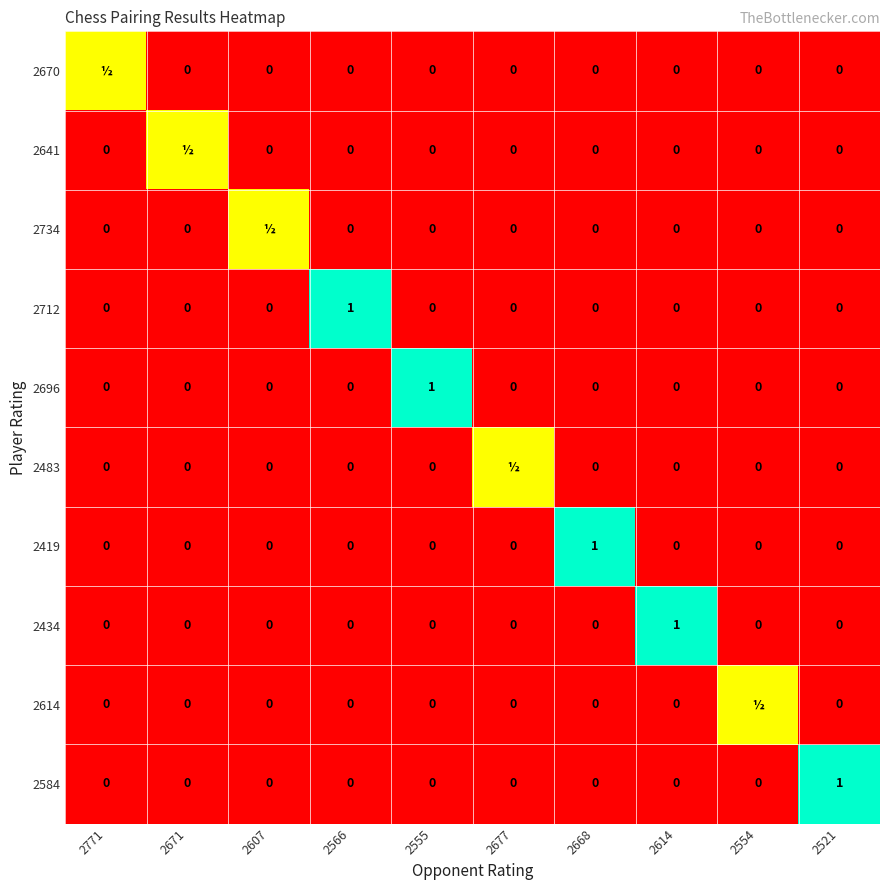

At which label does 2696 reach its peak?

2555